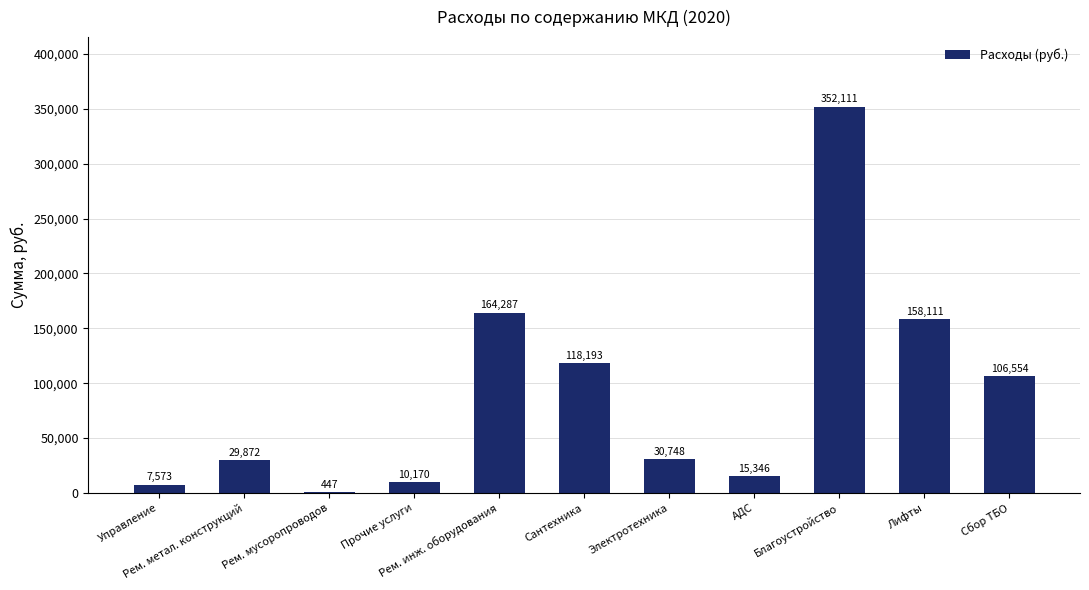

What is the greatest value displayed?

352111.4